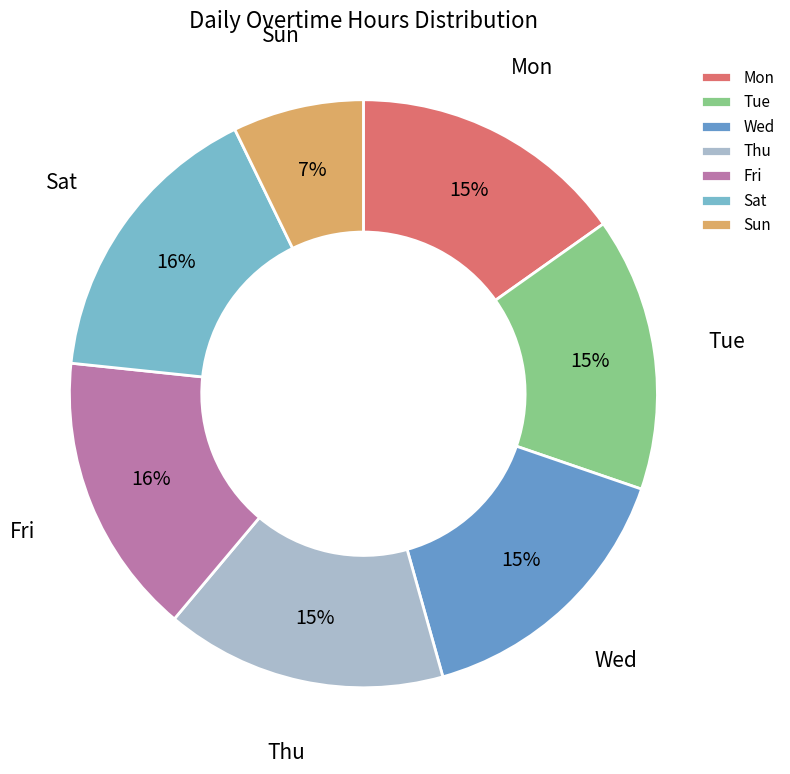

How many slices are in this pie chart?

7